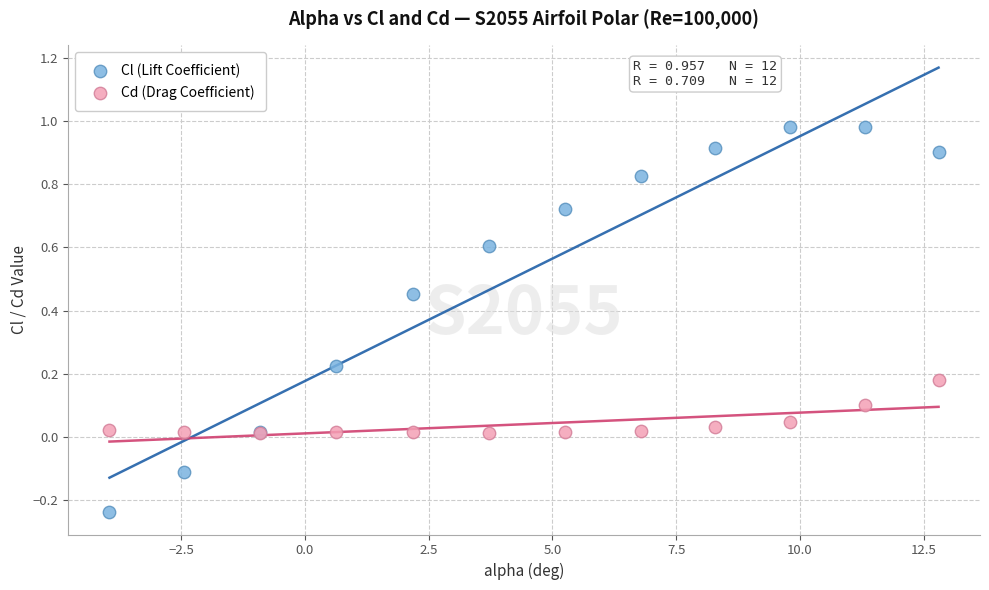

Which series has the widest spread of Y values?

Cl (Lift Coefficient)